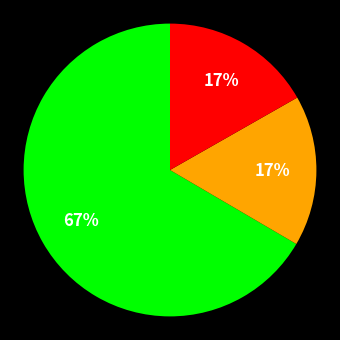

To the nearest percent, what is the average slice percentage?

33%